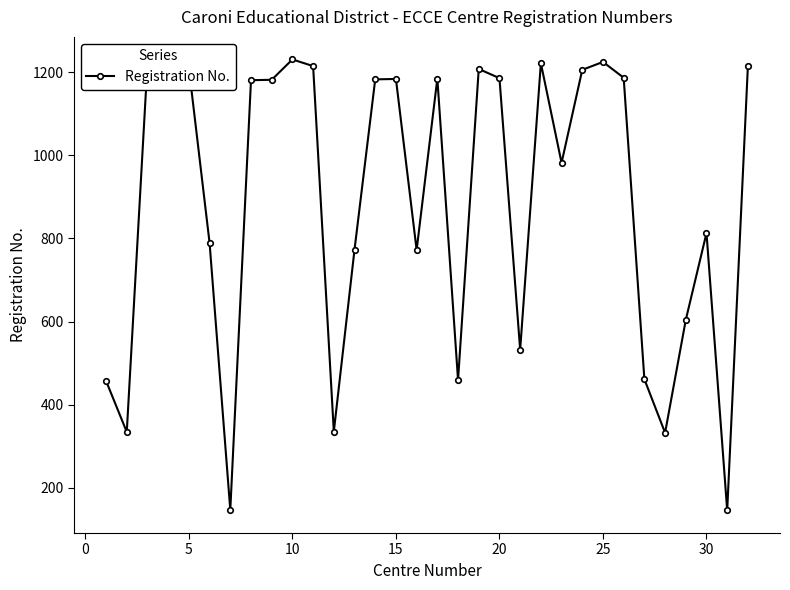

How many data points are less than 1181?

16